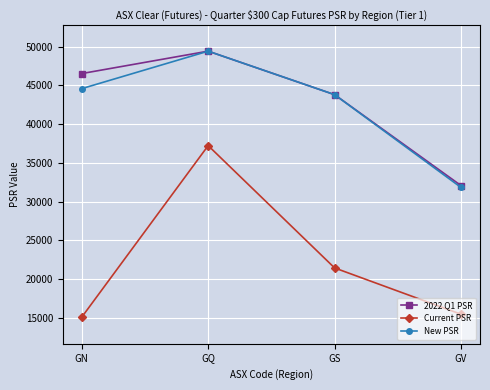

Does the chart display data point markers on the line(s)?

Yes